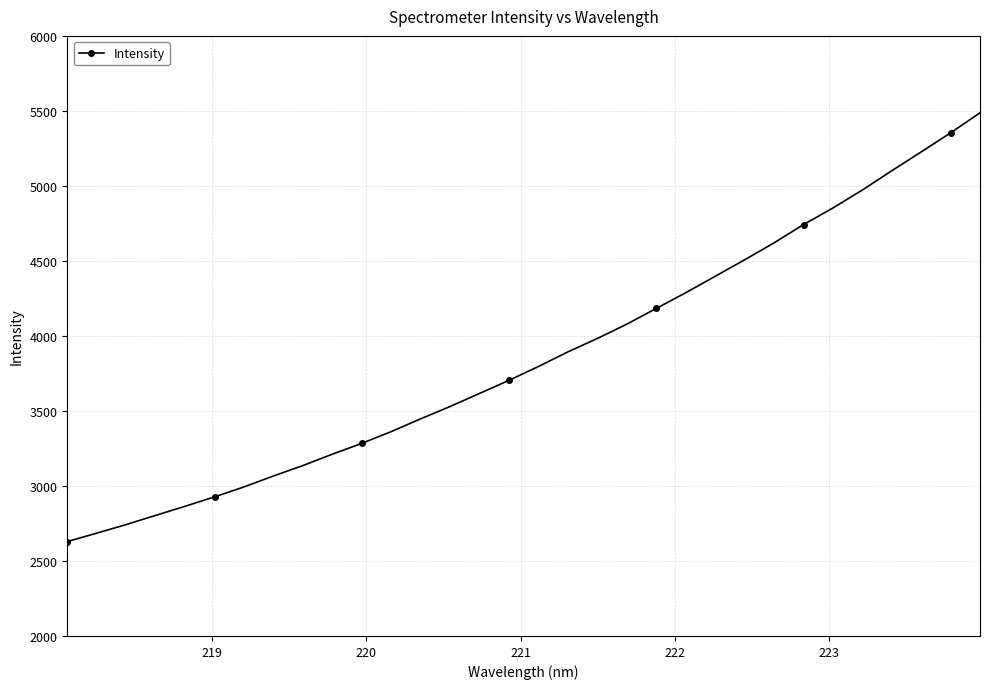

What is the difference between the second highest and second lowest values?

2668.4